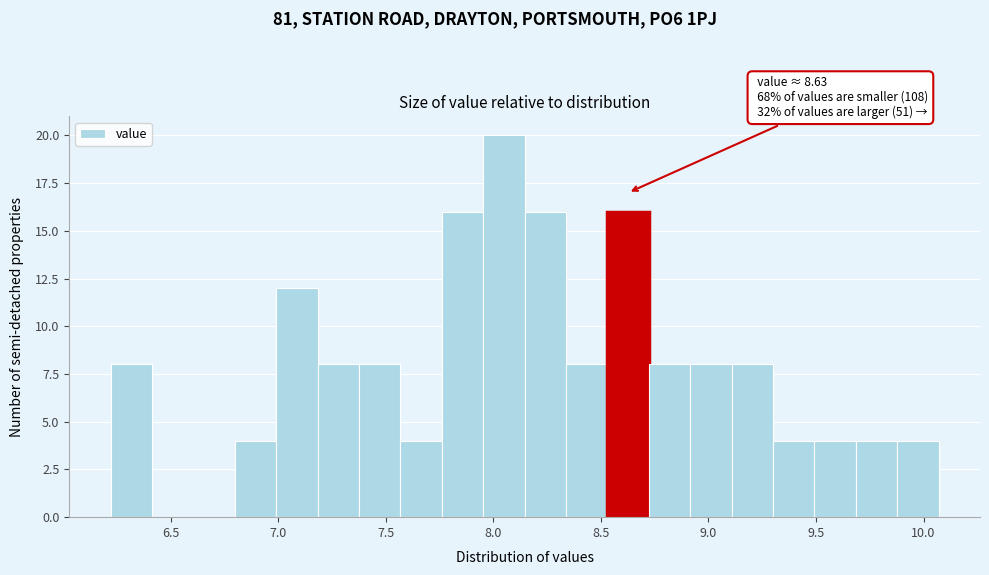

Read against the x-axis, roughly where is the centre of the tallest bar?

8.05